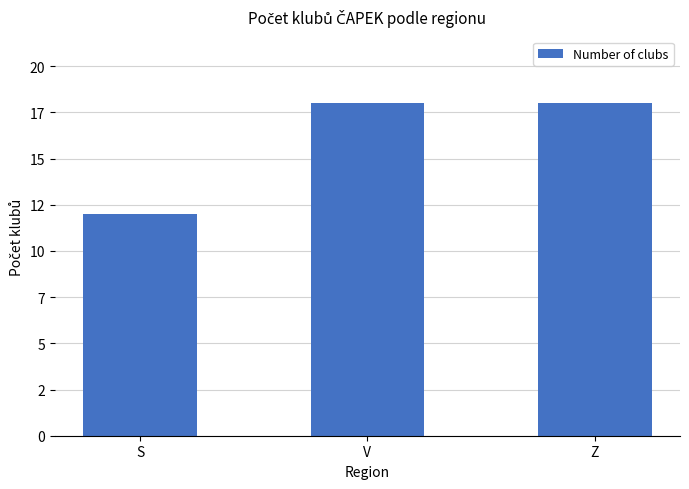

Are the bars horizontal?

No